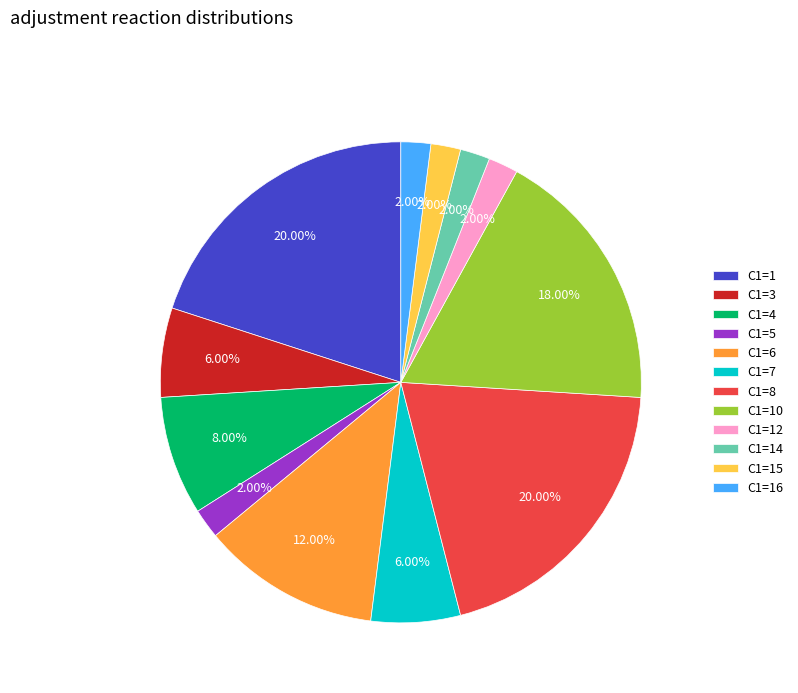

Between C1=7 and C1=4, which is larger?

C1=4